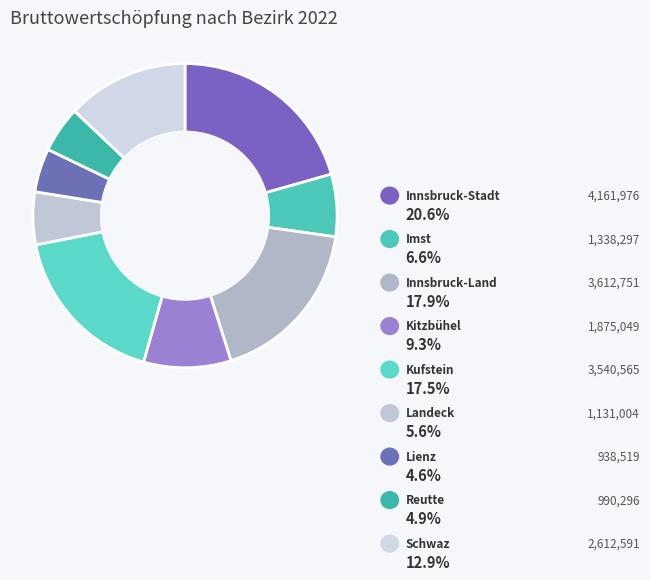

How many segments does this pie chart have?

9